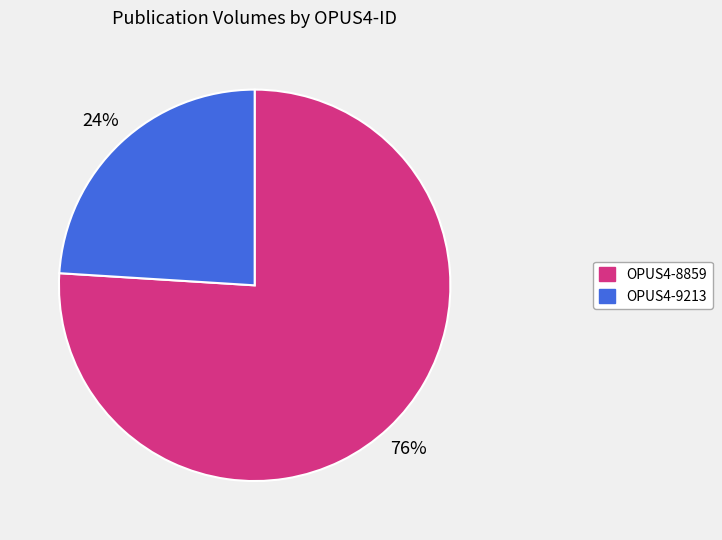

Approximately how many times larger is the value at OPUS4-9213 compared to OPUS4-8859?

0.3